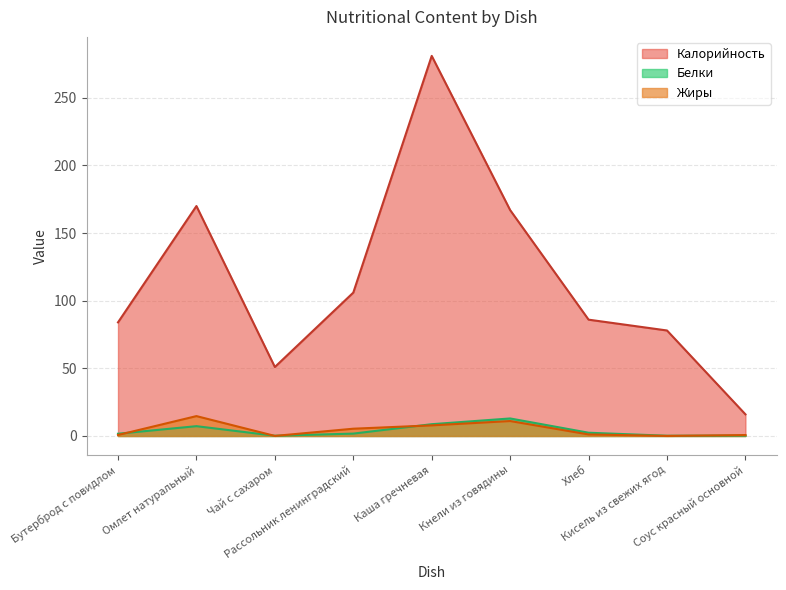

True or false: Жиры and Калорийность intersect in this chart.

False